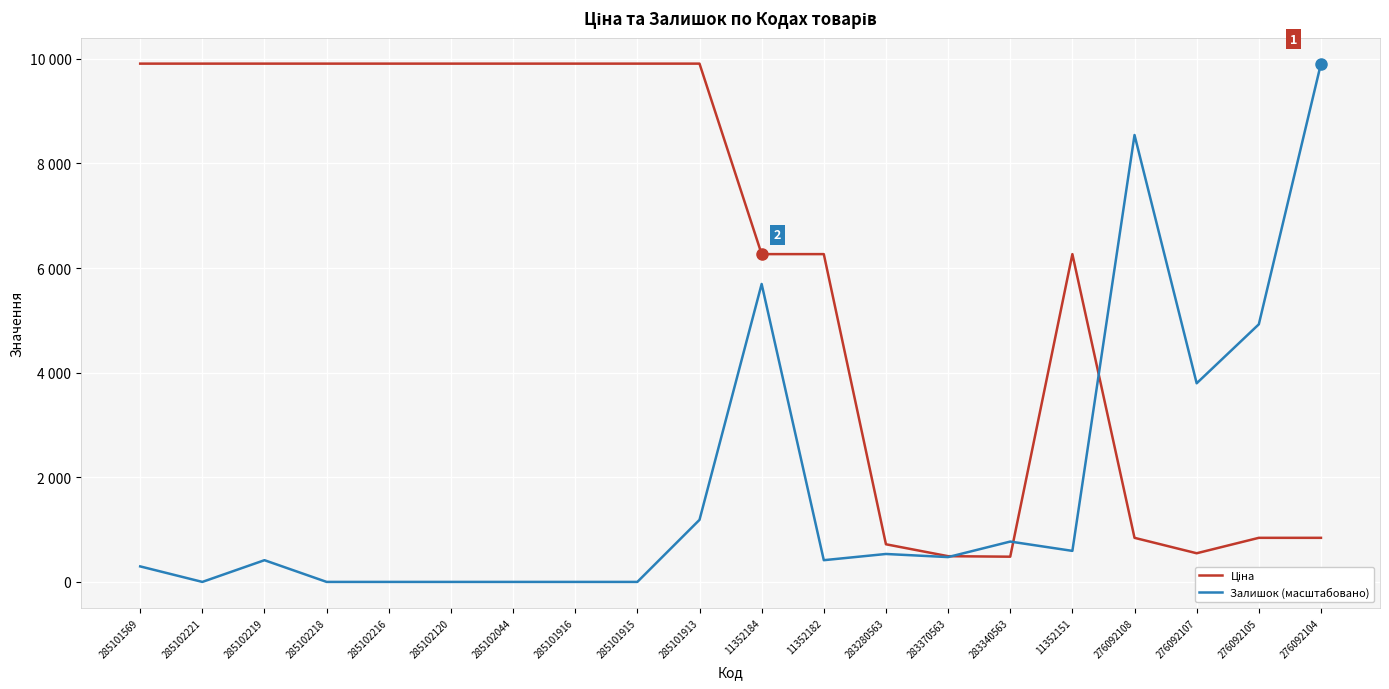

What is the difference between the Ціна values at 283370563 and 285102120?

9416.8